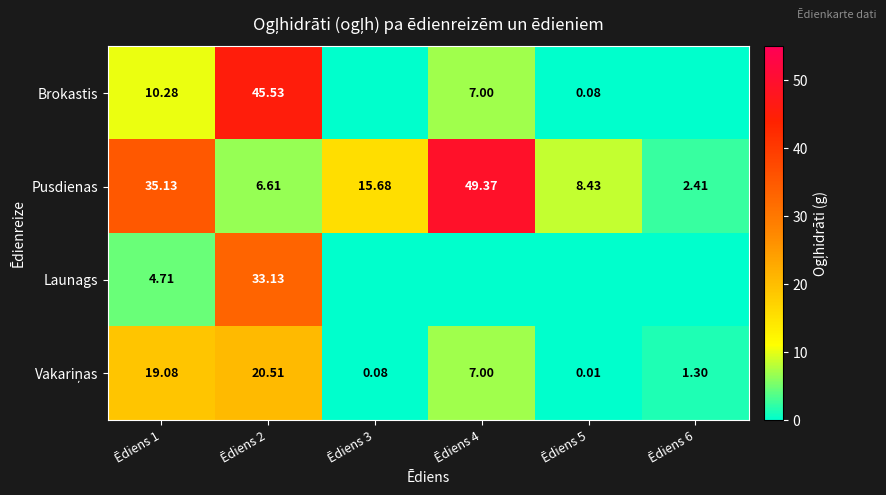

What is the difference between the highest and lowest values at Ēdiens 2?

38.9